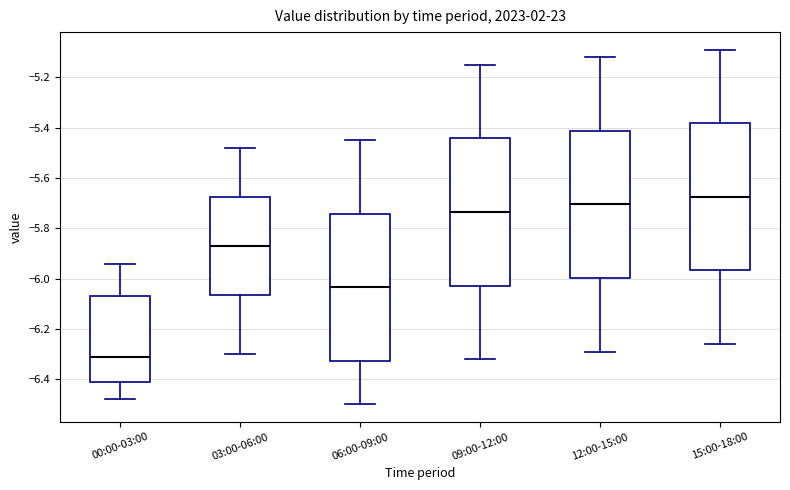

Reading left to right, transcribe this box plot: for each box, give where its median line is, the range the box spans, and where its two whiskers end, as read against the y-axis. The values are not printed on the chart, so give them approximately, as read against the axis.

00:00-03:00: median -6.30, box -6.42 to -6.06, whiskers -6.48 to -5.94
03:00-06:00: median -5.86, box -6.06 to -5.68, whiskers -6.30 to -5.48
06:00-09:00: median -6.04, box -6.32 to -5.74, whiskers -6.50 to -5.44
09:00-12:00: median -5.74, box -6.02 to -5.44, whiskers -6.32 to -5.14
12:00-15:00: median -5.70, box -6.00 to -5.42, whiskers -6.28 to -5.12
15:00-18:00: median -5.68, box -5.96 to -5.38, whiskers -6.26 to -5.08